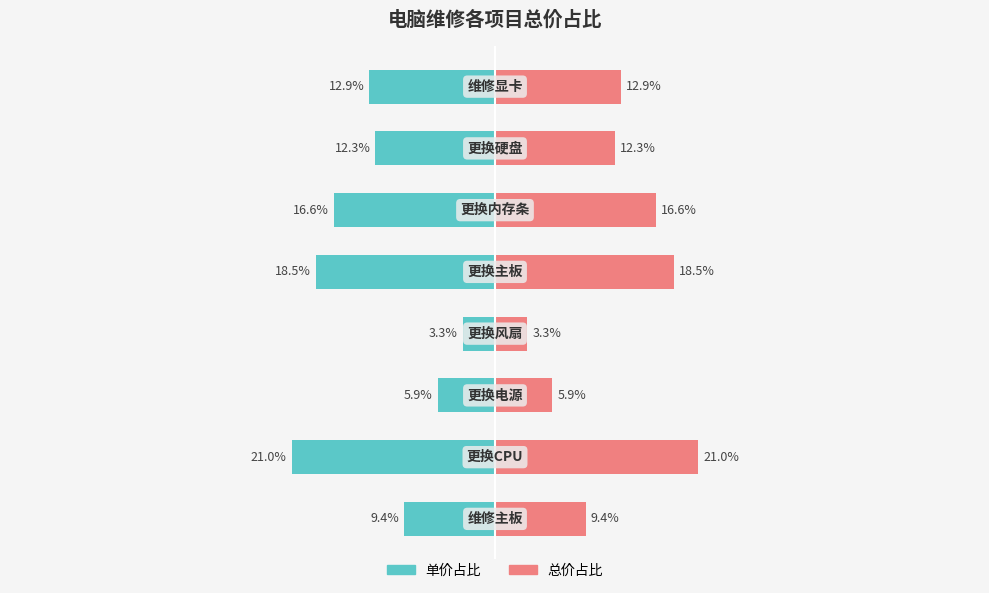

At how many categories does at least one series exceed 1?

8